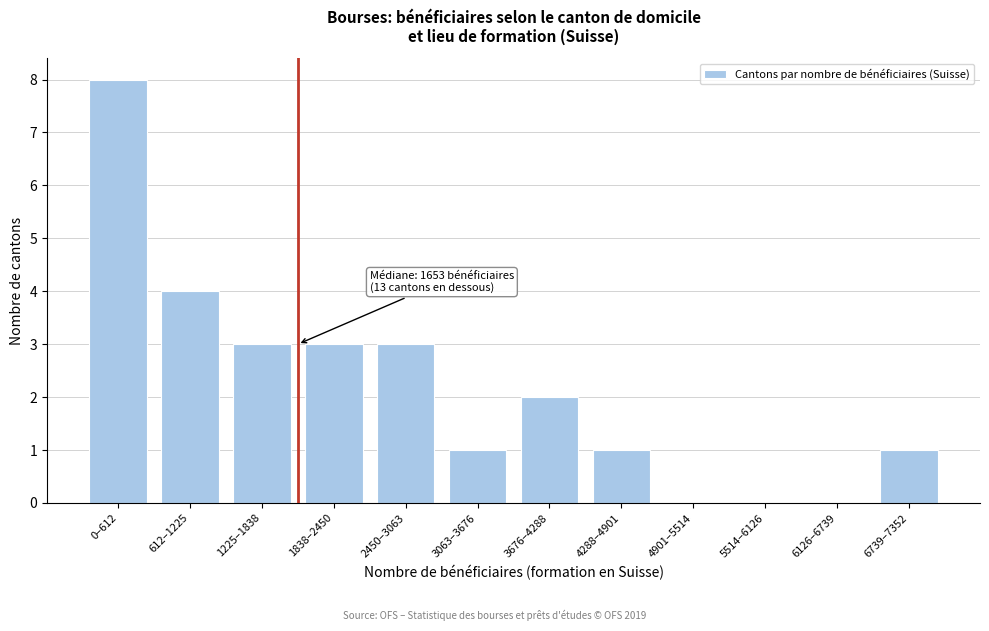

Reading left to right, list all the values displayed in this chart.

0–612=8	612–1225=4	1225–1838=3	1838–2450=3	2450–3063=3	3063–3676=1	3676–4288=2	4288–4901=1	4901–5514=0	5514–6126=0	6126–6739=0	6739–7352=1